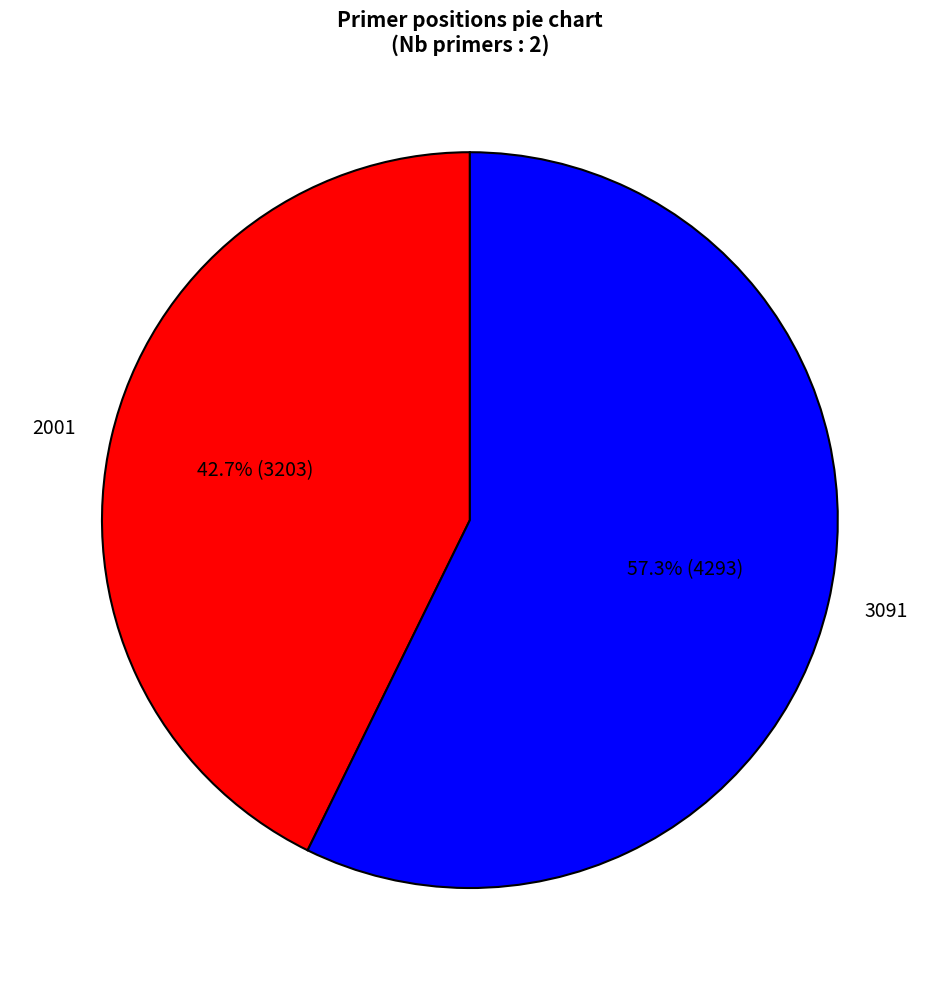

Rank the categories by value from lowest to highest.

2001, 3091